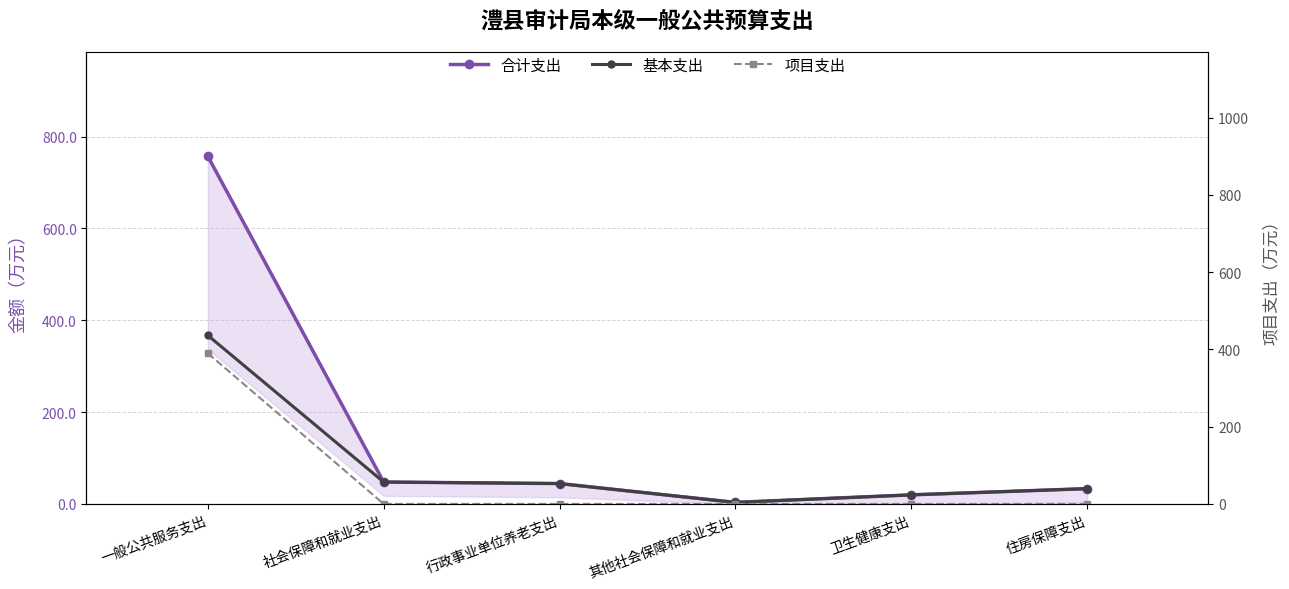

Reading left to right, transcribe all the data shown in this chart.

合计支出: 757.0	47.7	44.3	3.3	19.7	33.3
基本支出: 367.0	47.7	44.3	3.3	19.7	33.3
项目支出: 390.0	0.0	0.0	0.0	0.0	0.0